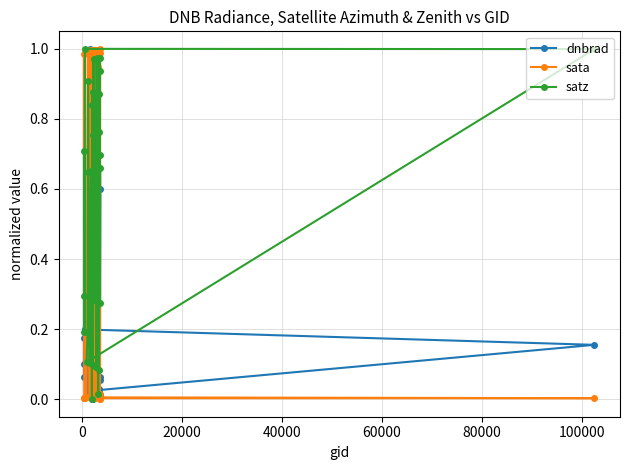

Which series has the largest total across all categories?

satz